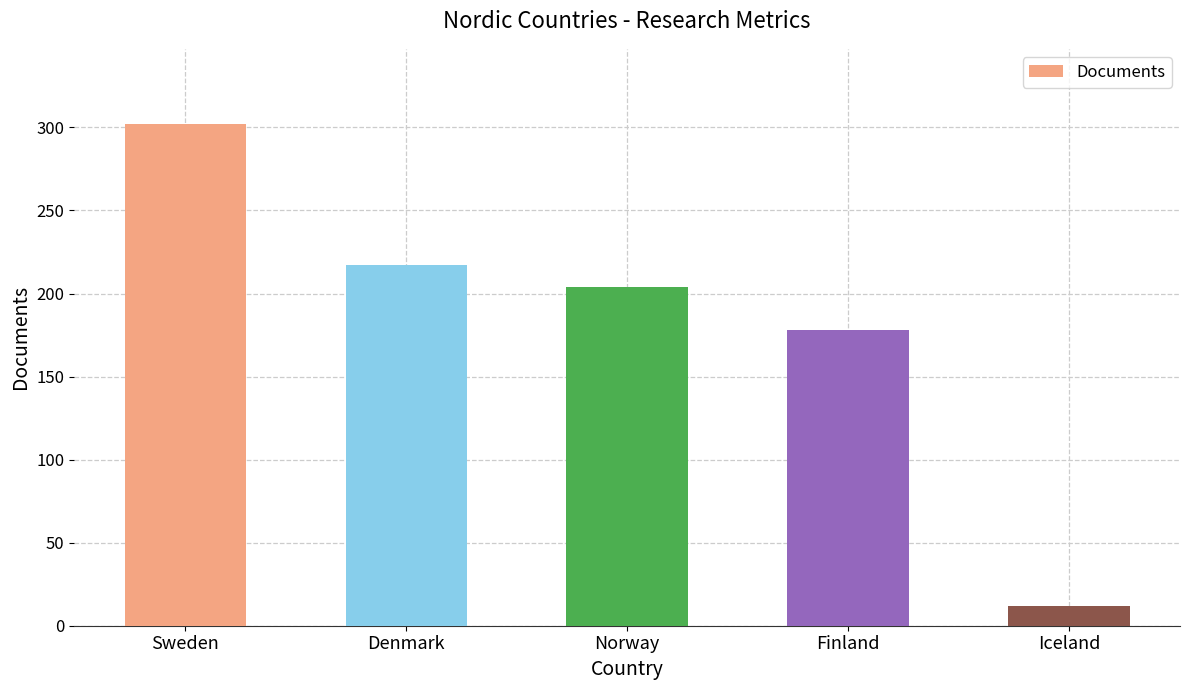

What position from the right is Norway?

3